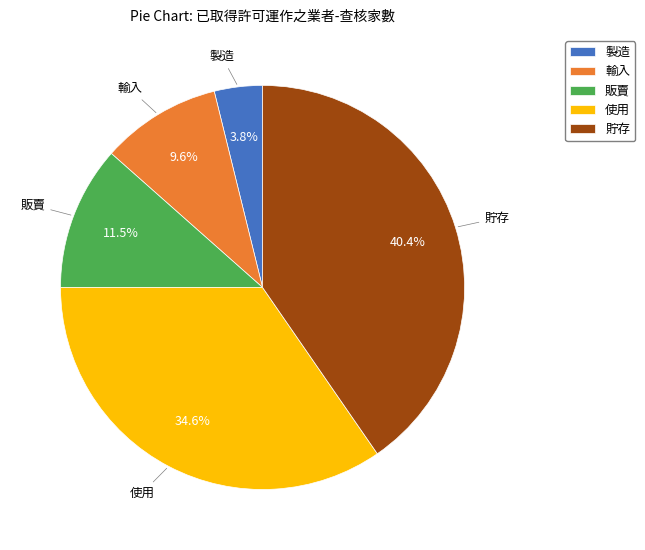

Between 使用 and 輸入, which is larger?

使用